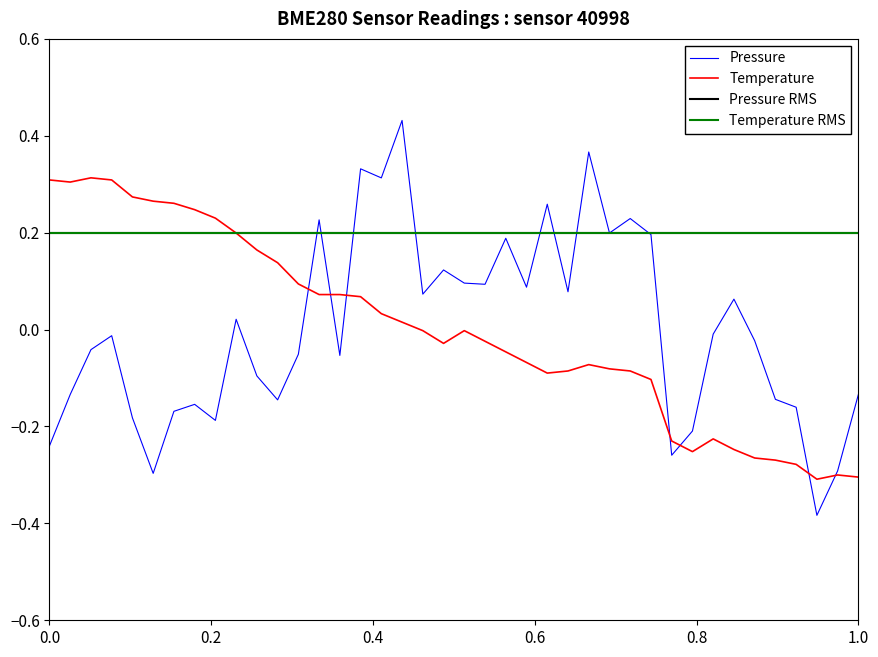

What is the maximum value shown in the chart?

0.4